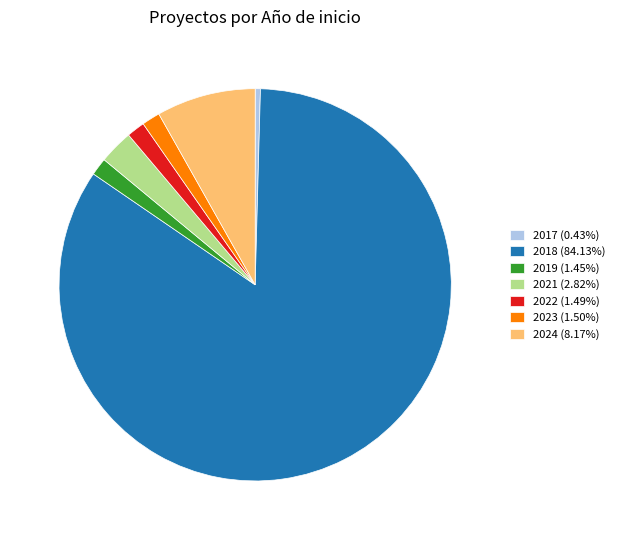

Does any single category account for the majority?

Yes